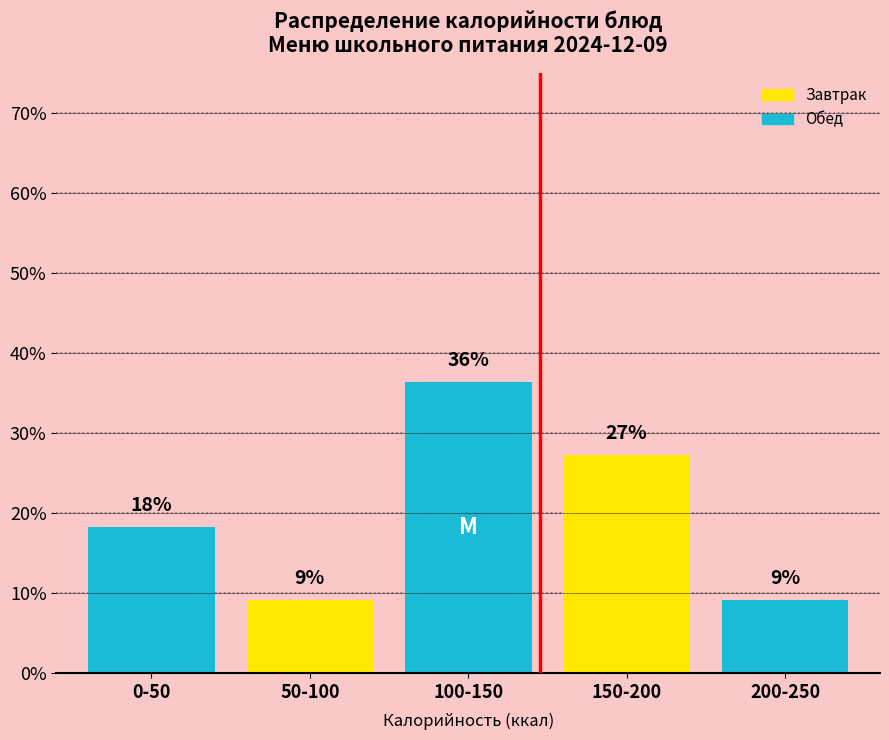

Are the bars horizontal?

No